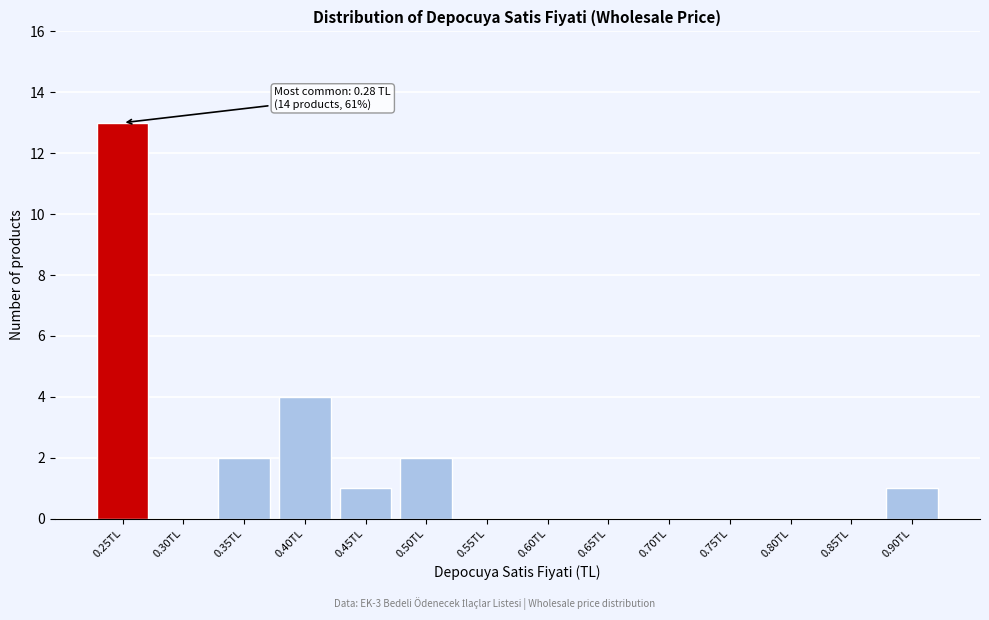

Reading left to right, transcribe all the data shown in this chart.

0.25TL=13	0.30TL=0	0.35TL=2	0.40TL=4	0.45TL=1	0.50TL=2	0.55TL=0	0.60TL=0	0.65TL=0	0.70TL=0	0.75TL=0	0.80TL=0	0.85TL=0	0.90TL=1